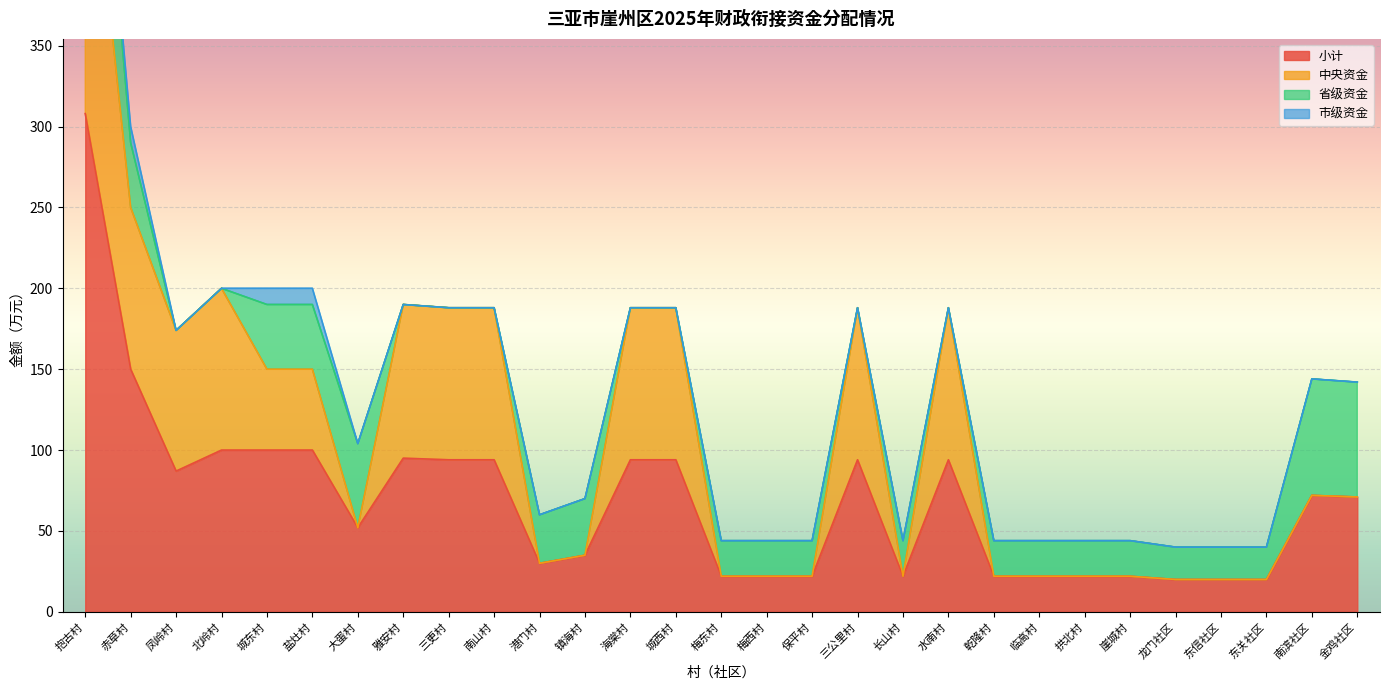

Which has a higher value, 赤草村 or 梅东村?

赤草村